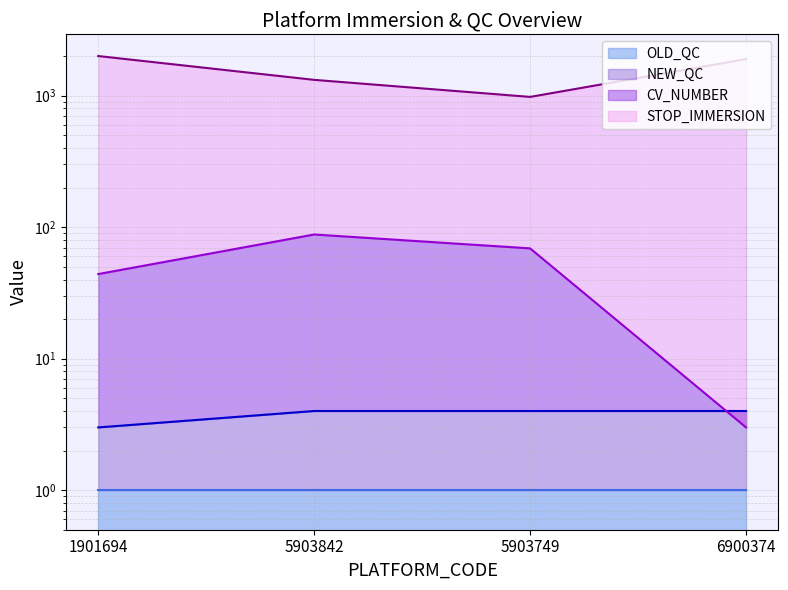

What is the difference between the CV_NUMBER values at 6900374 and 1901694?

41.0